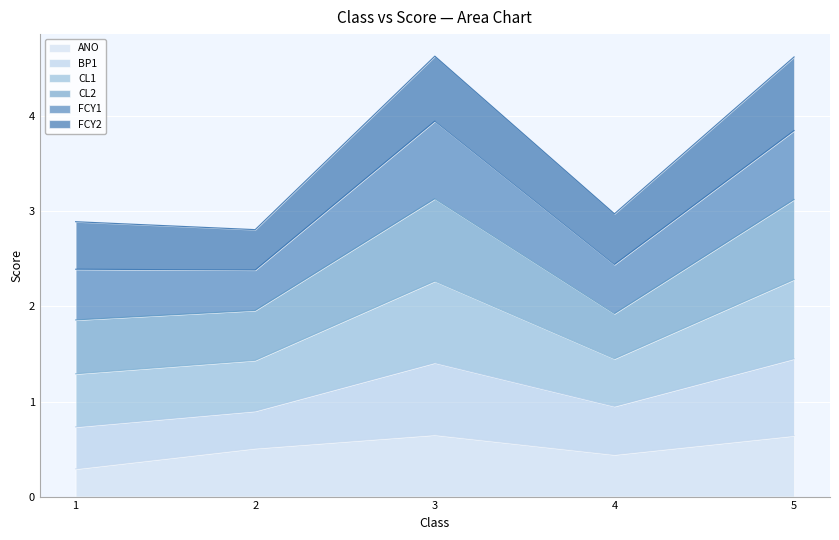

True or false: ANO and BP1 intersect in this chart.

False